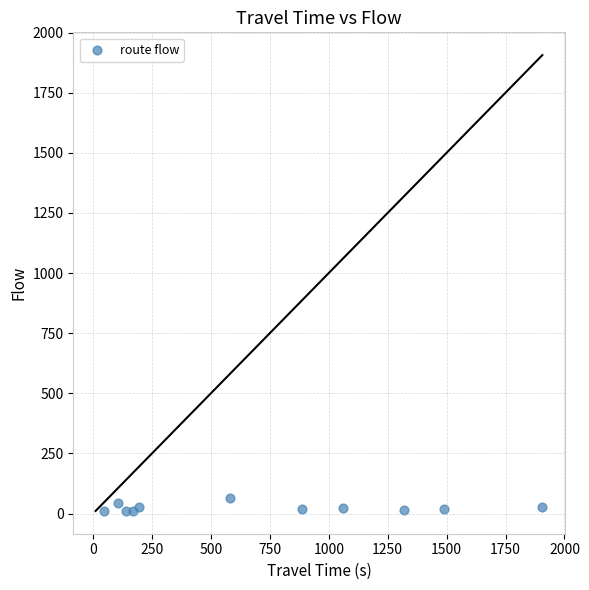

What is the average X value?

718